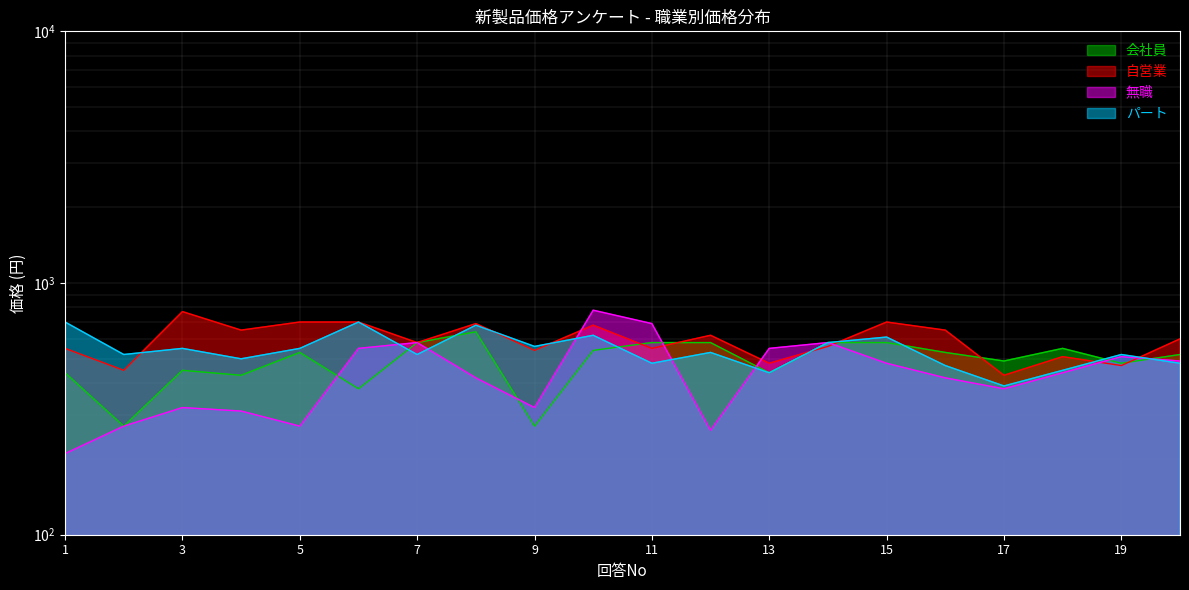

Which category has the lowest value in the パート series?

17